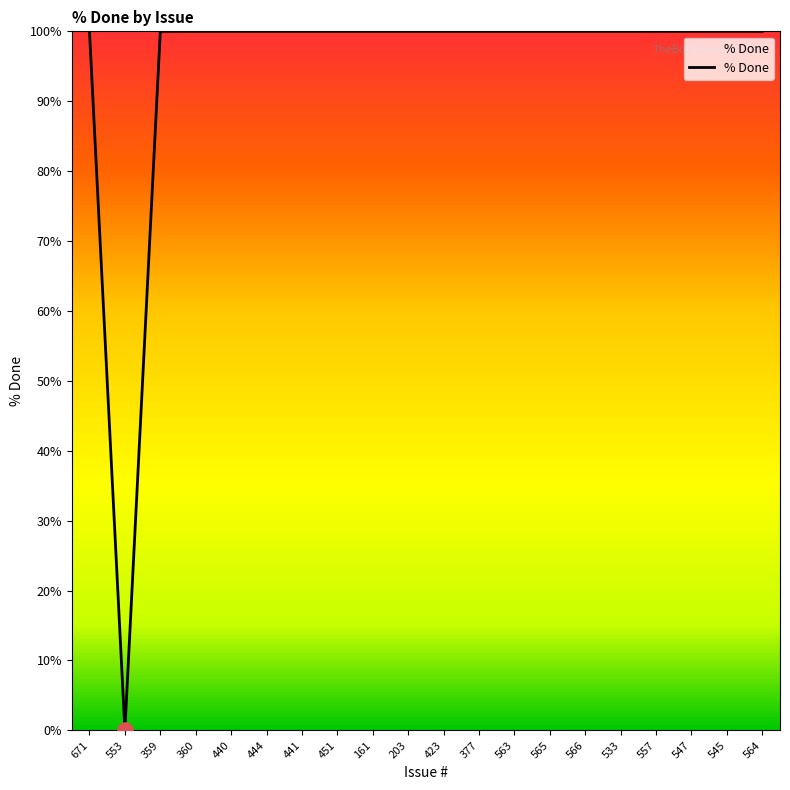

What is the ratio of the value at 161 to the value at 440?

1.0